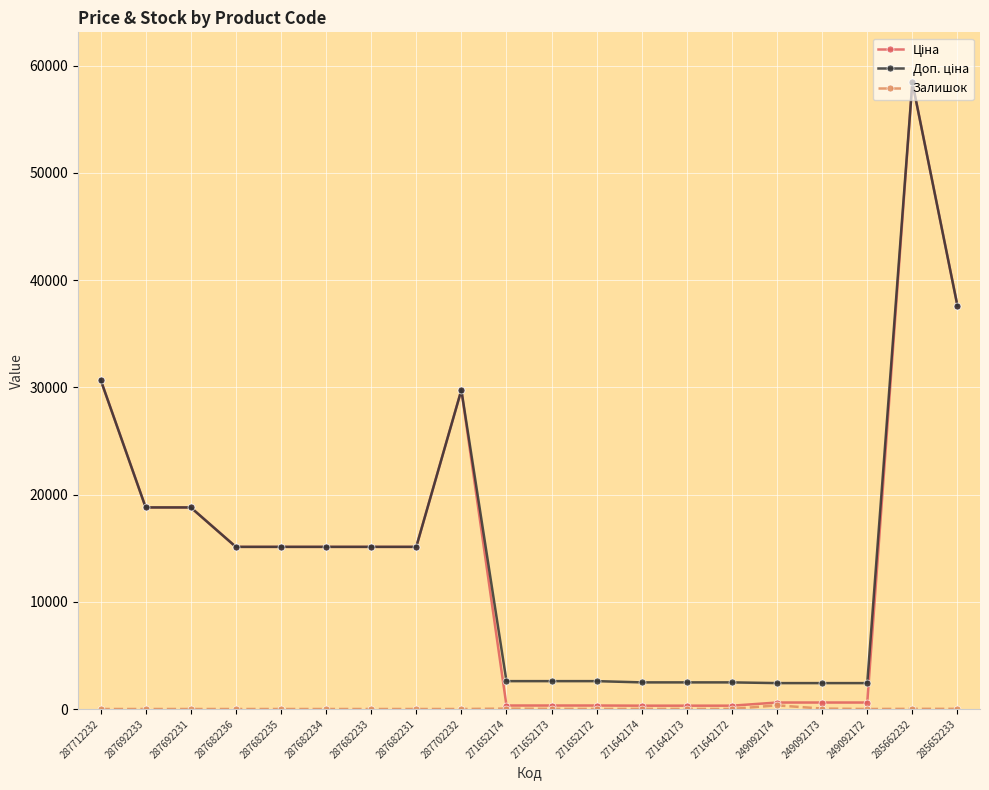

What is the maximum value shown in the chart?

58426.5